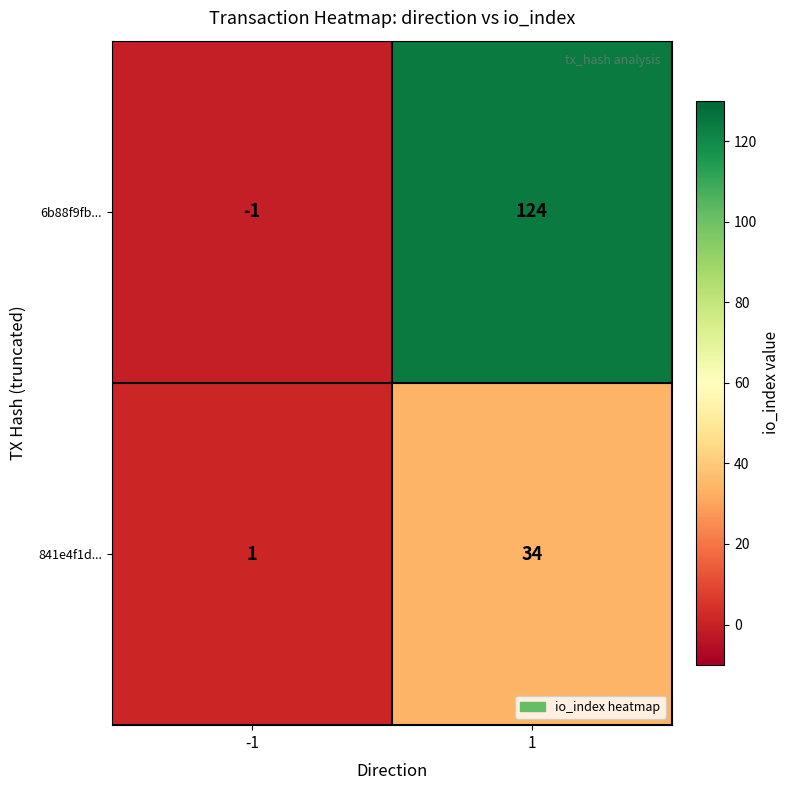

List the series in order of their peak value, lowest first.

841e4f1d..., 6b88f9fb...